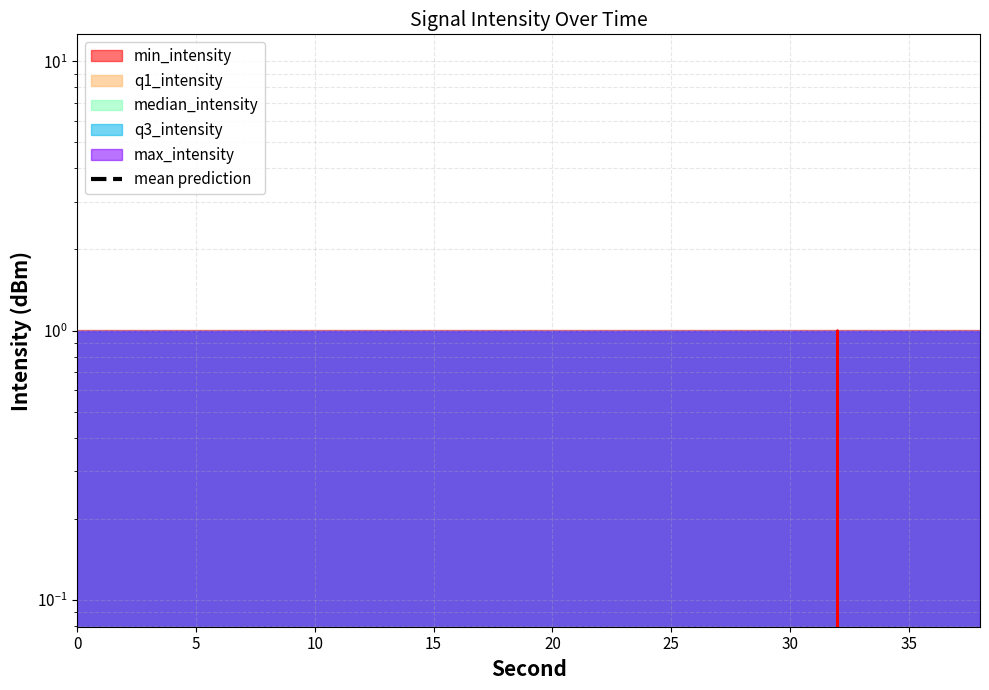

What is the difference between the maximum and second lowest values?

10.0